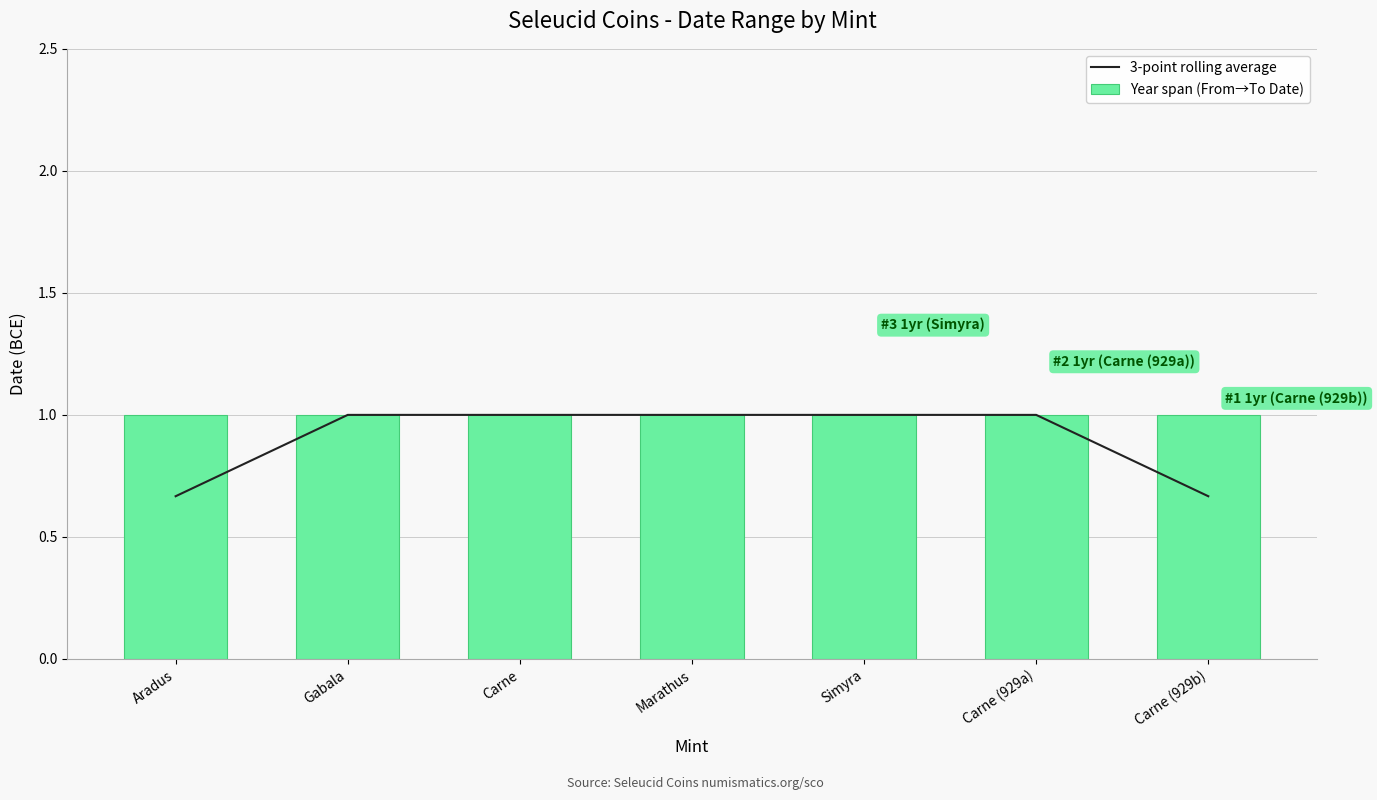

Is it true that 3-point rolling average equals 0.7 at Aradus?

True